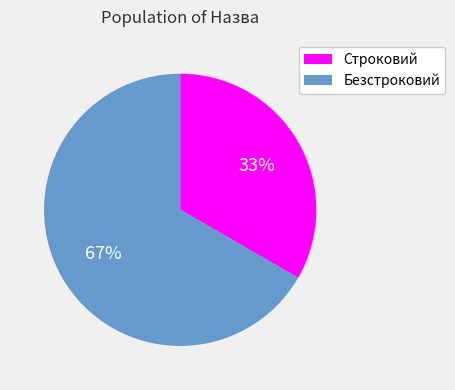

What is the smallest slice in the pie chart?

Строковий